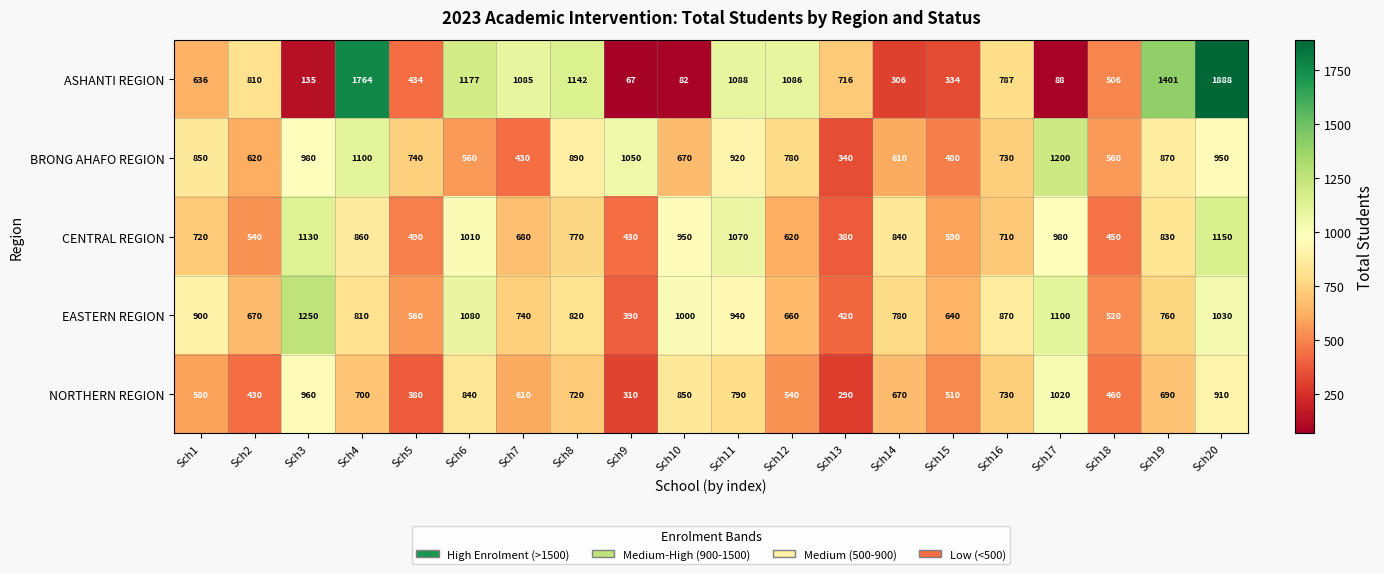

At how many categories does at least one series exceed 1743?

2